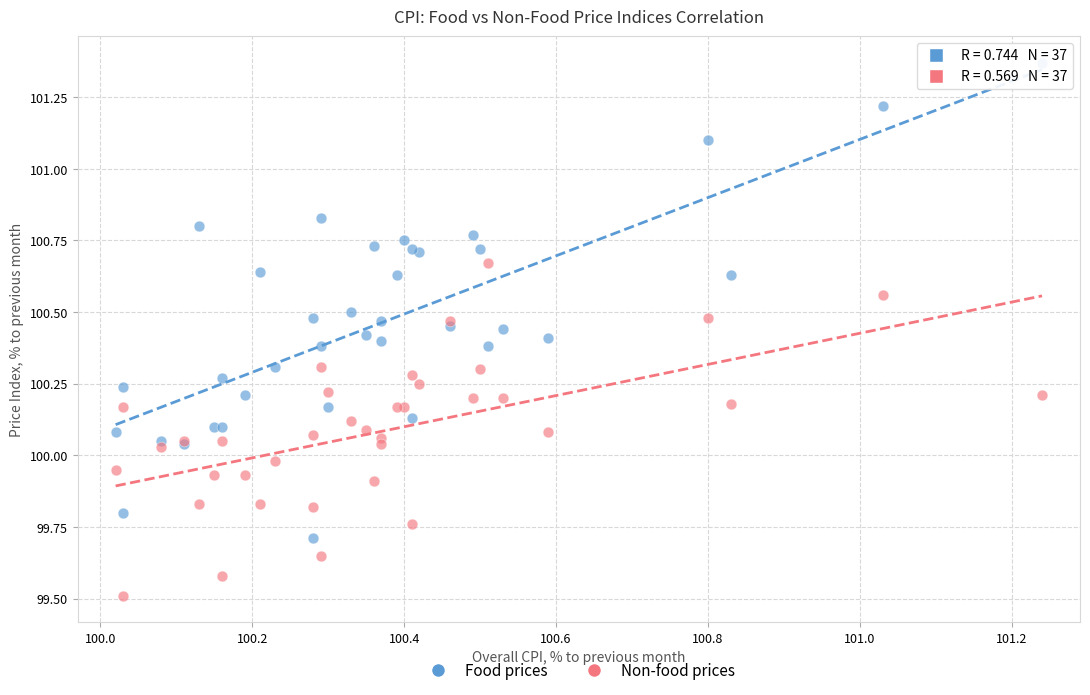

Which series contains the highest Y value?

Food prices